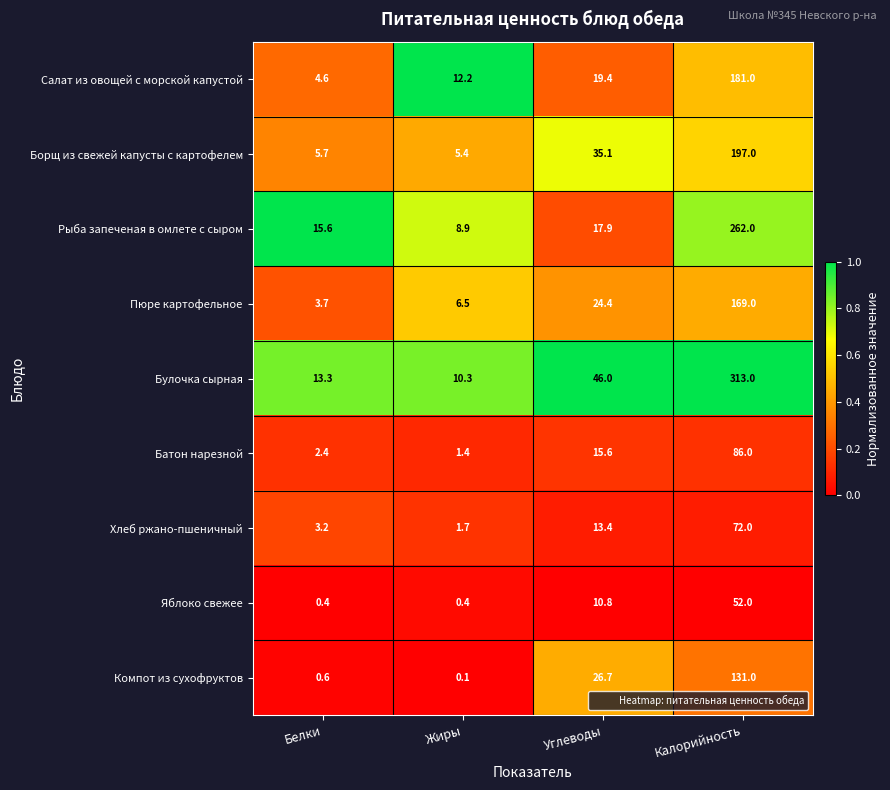

Which category has the lowest value in the Батон нарезной series?

Жиры